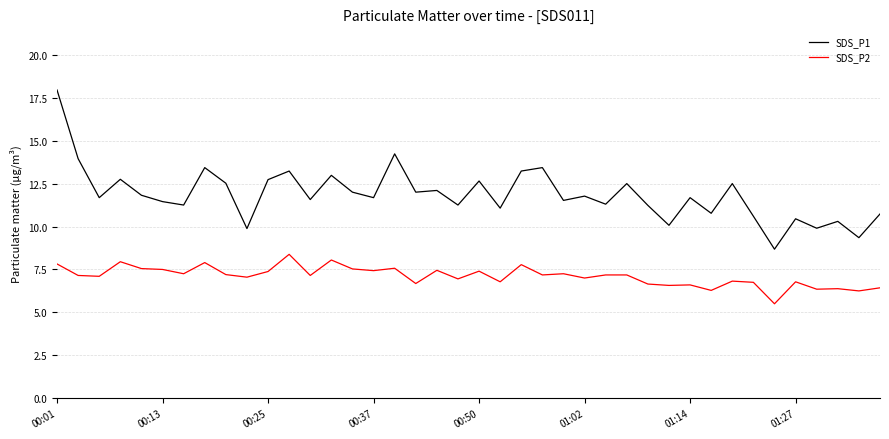

What is the difference between the maximum and minimum values in the SDS_P2 series?

2.9